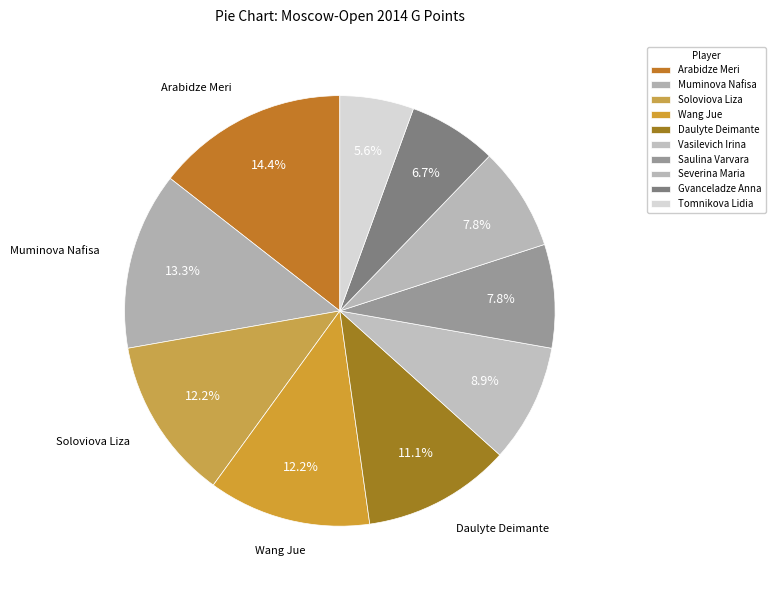

How many segments does this pie chart have?

10